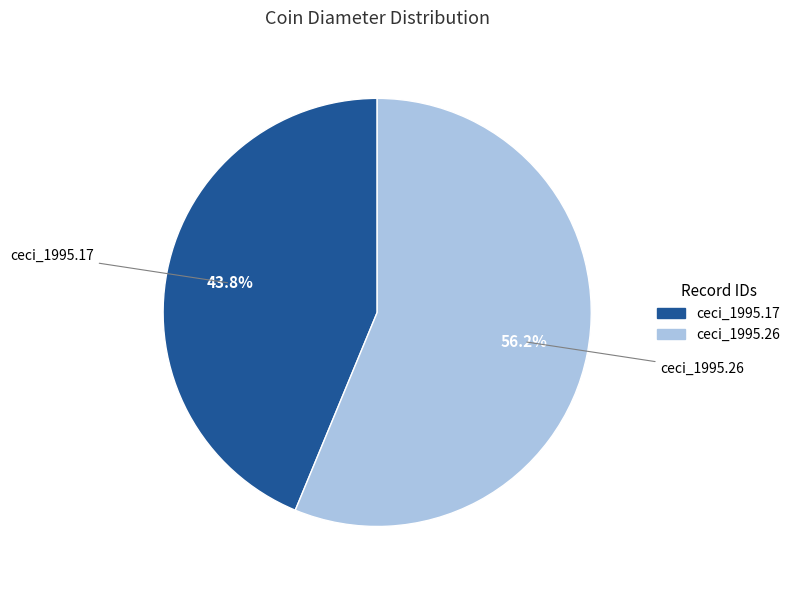

Does any single category account for the majority?

Yes